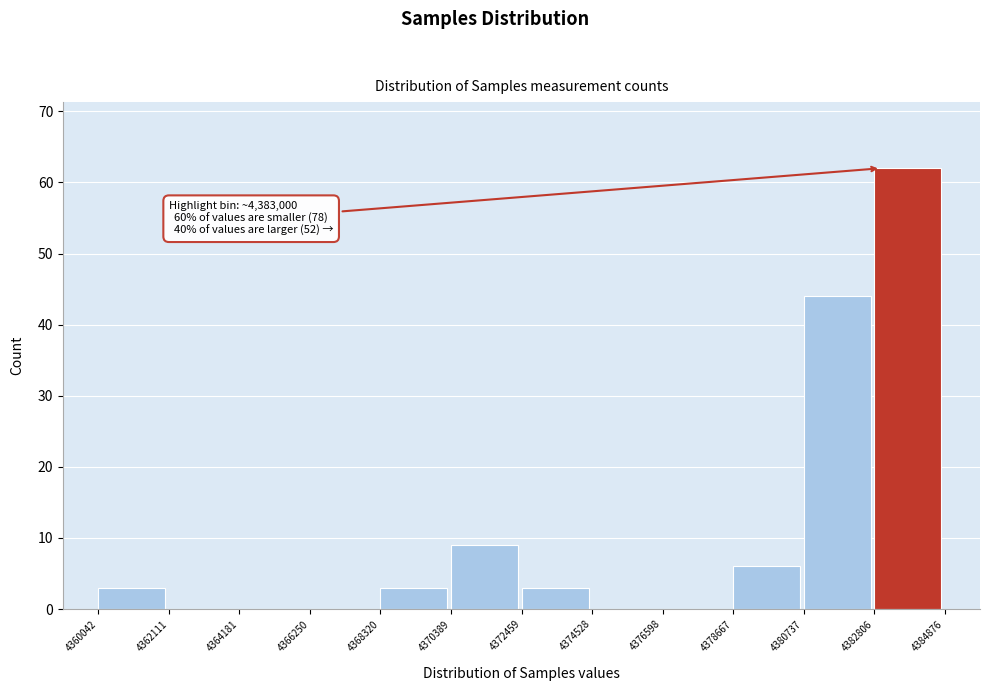

Which range on the x-axis has the tallest bar?

4382806 to 4384876